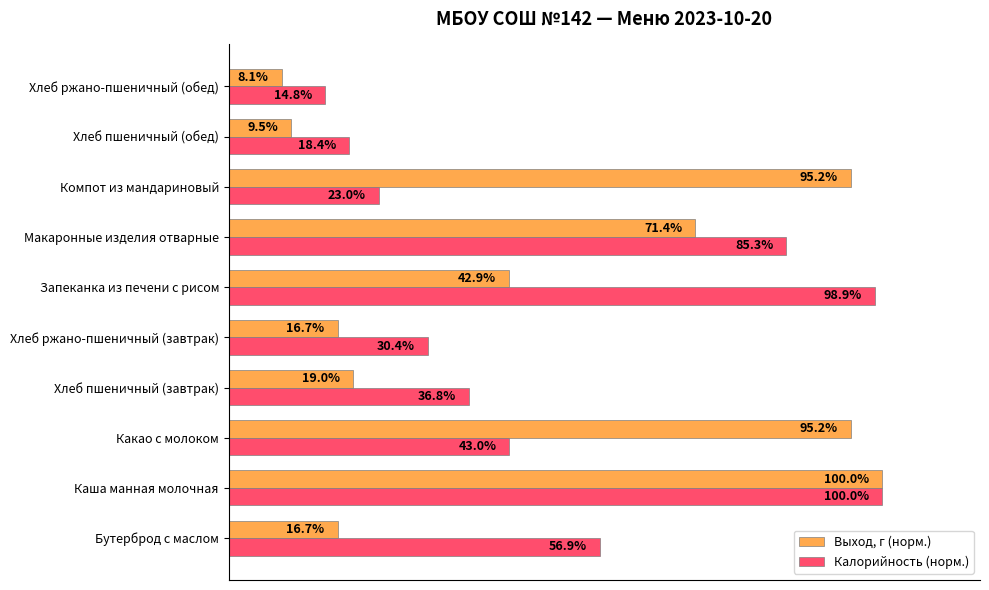

Which category has the highest value across all series?

Каша манная молочная